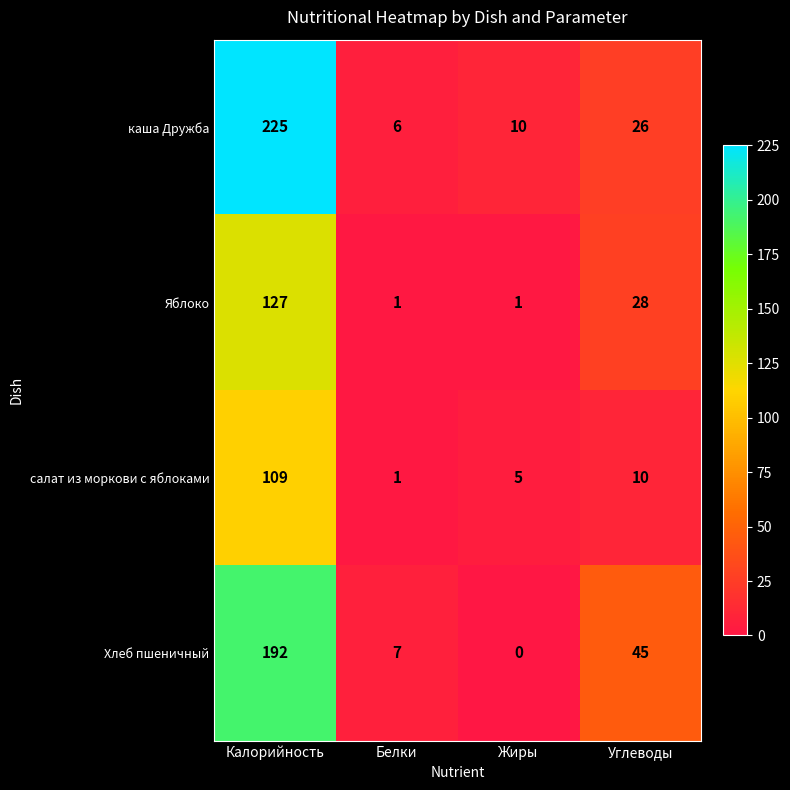

Rank the series by their average value, from lowest to highest.

салат из моркови с яблоками, Яблоко, Хлеб пшеничный, каша Дружба